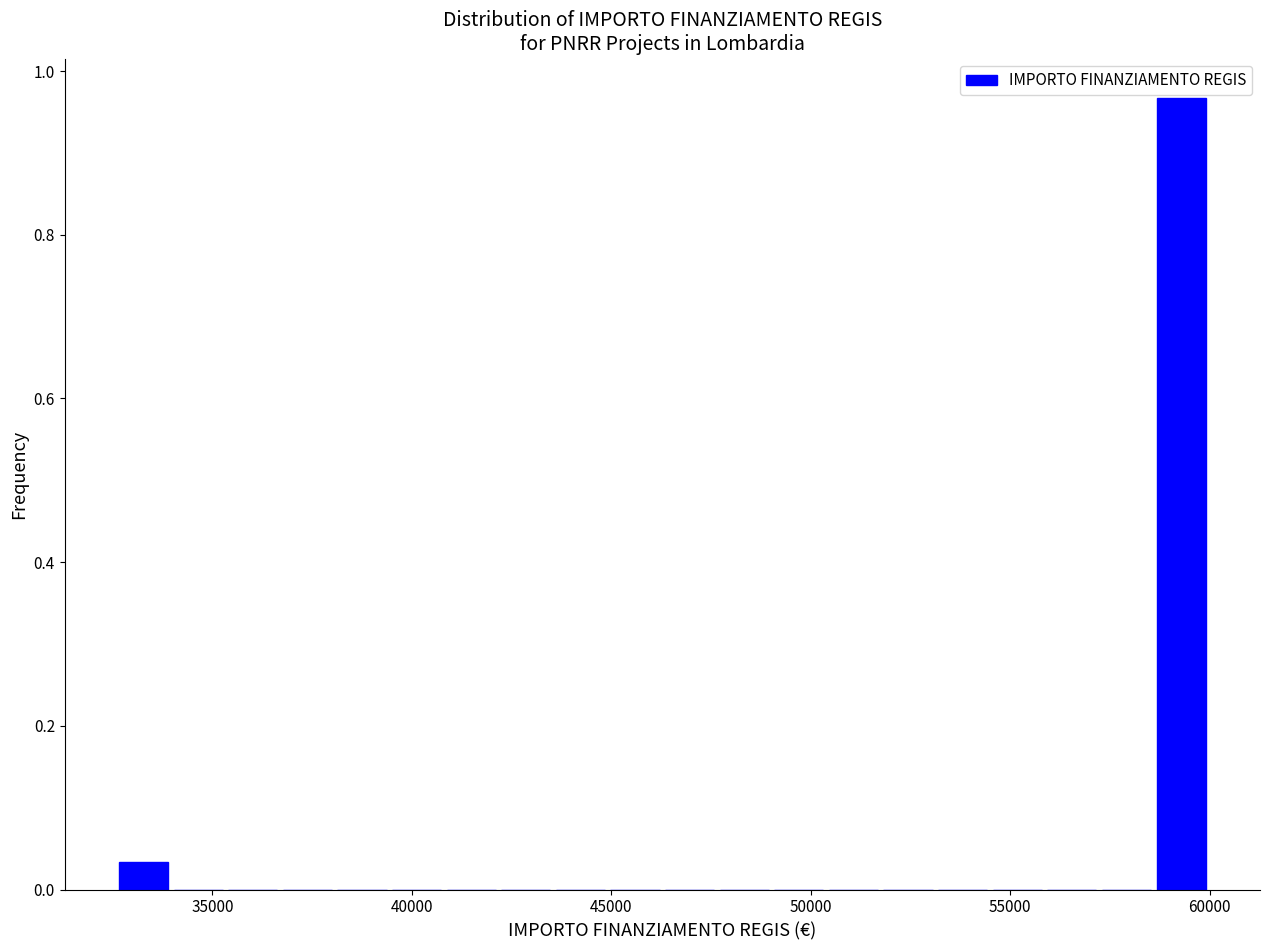

Read against the x-axis, roughly where is the centre of the tallest bar?

59500